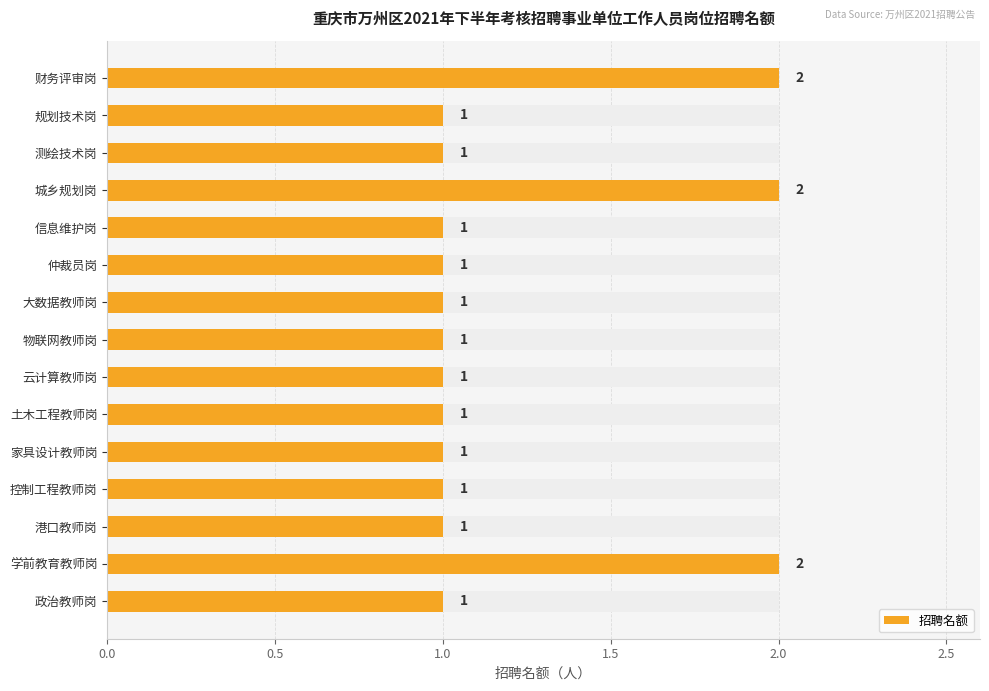

What is the sum of all values?

18